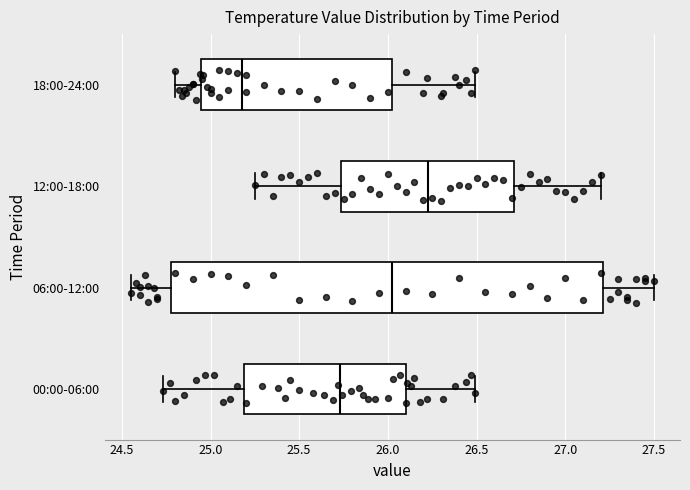

Reading bottom to top, read every box against the x-axis: the position of its median line, the range the box covers, and the ends of its whiskers. The values are not printed on the chart, so give them approximately, as read against the axis.

00:00-06:00: median 25.75, box 25.20 to 26.10, whiskers 24.75 to 26.50
06:00-12:00: median 26.05, box 24.80 to 27.20, whiskers 24.55 to 27.50
12:00-18:00: median 26.25, box 25.75 to 26.70, whiskers 25.25 to 27.20
18:00-24:00: median 25.20, box 24.95 to 26.05, whiskers 24.80 to 26.50